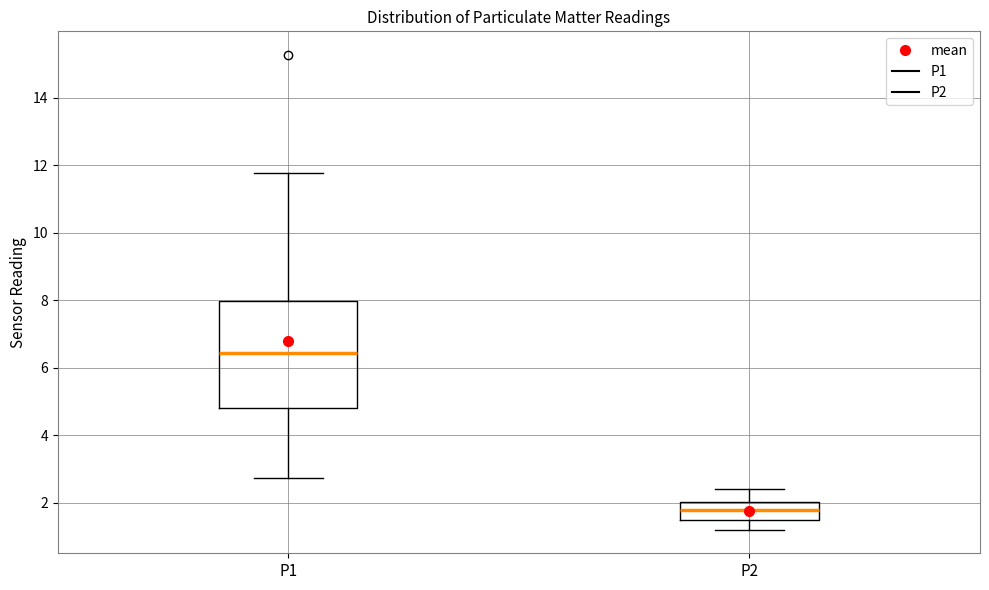

Which box's median line is the lowest?

P2